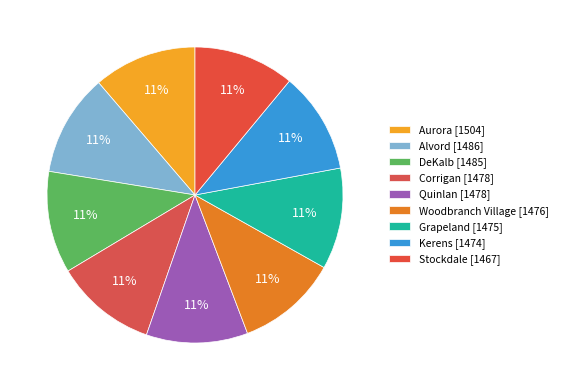

How many segments does this pie chart have?

9